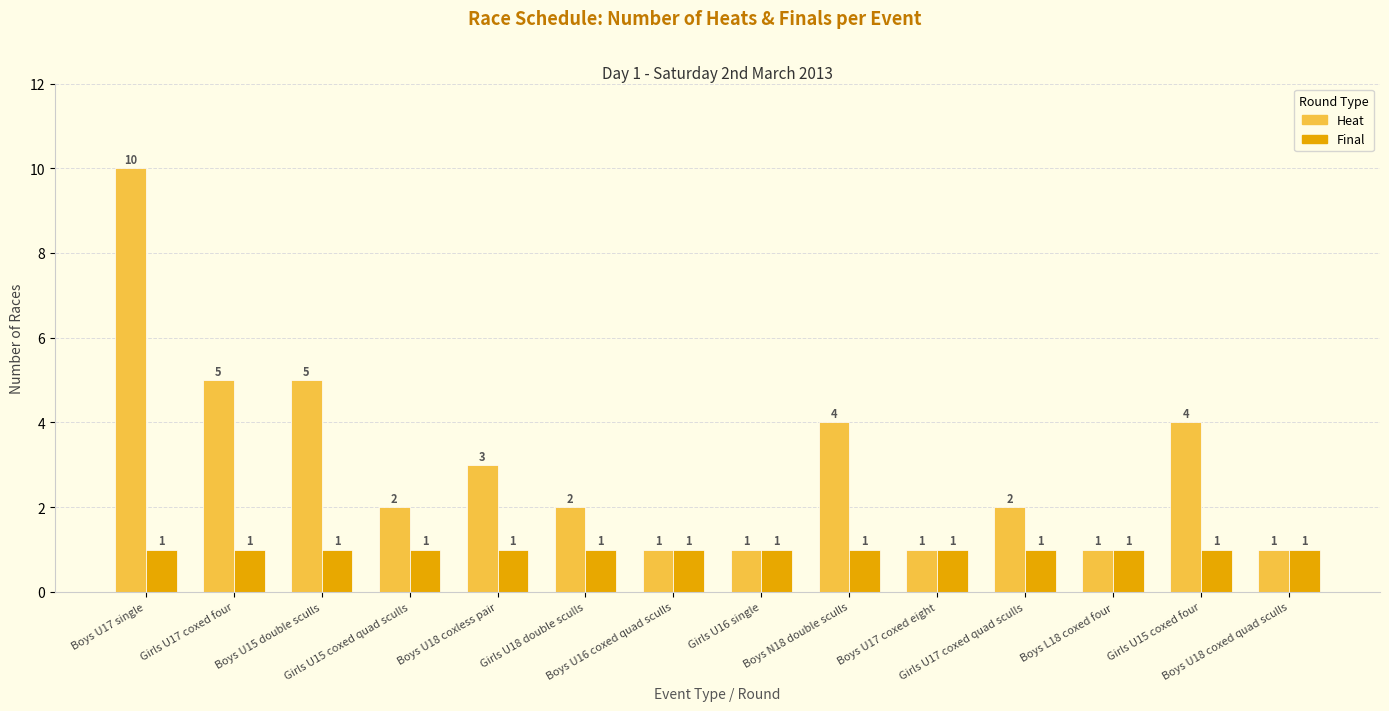

What is the label of the 4th bar from the left?

Girls U15 coxed quad sculls